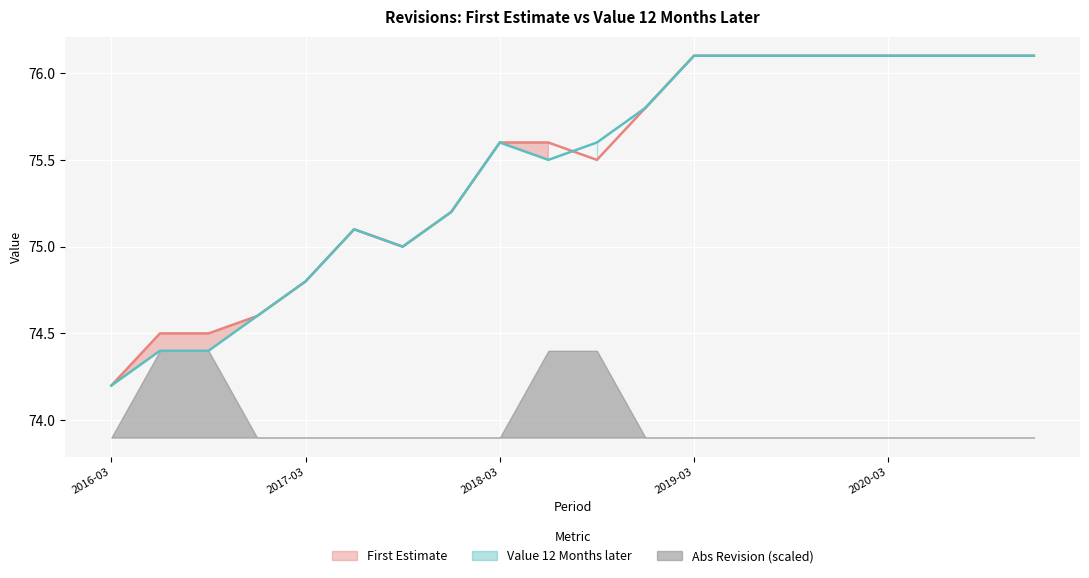

Is it true that First Estimate equals 75.2 at 7?

True